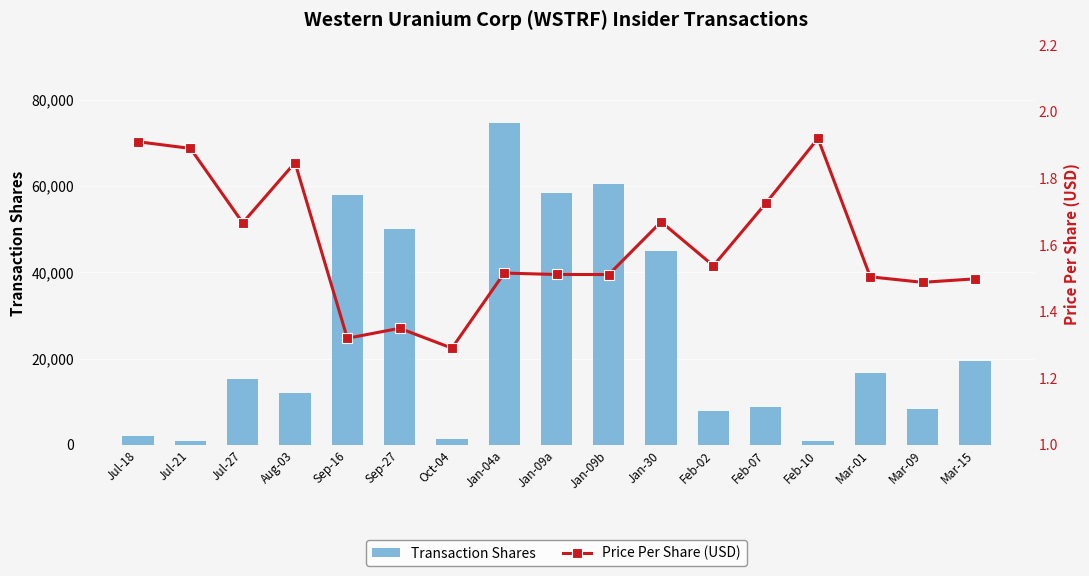

What is the average value of the Price Per Share (USD) series?

1.6